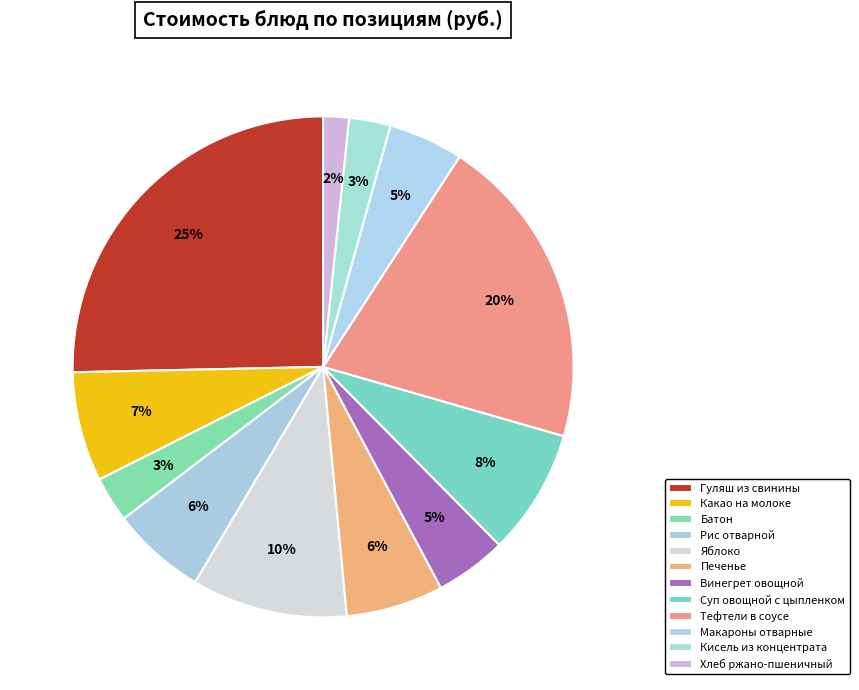

How many segments does this pie chart have?

12